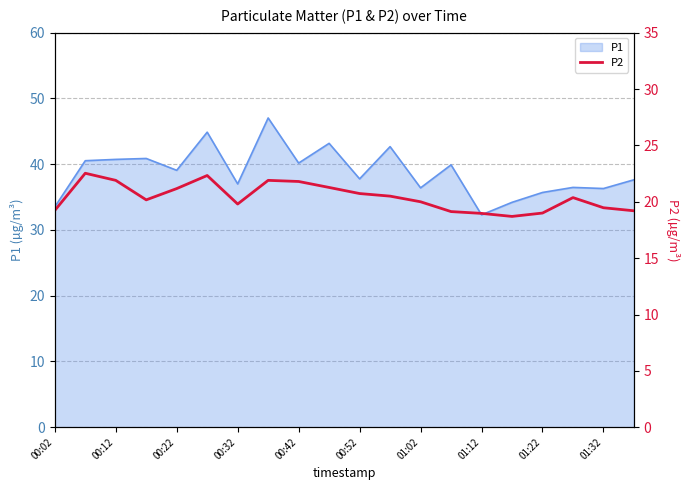

The value of P1 at 00:12 is 40.7. True or false?

True